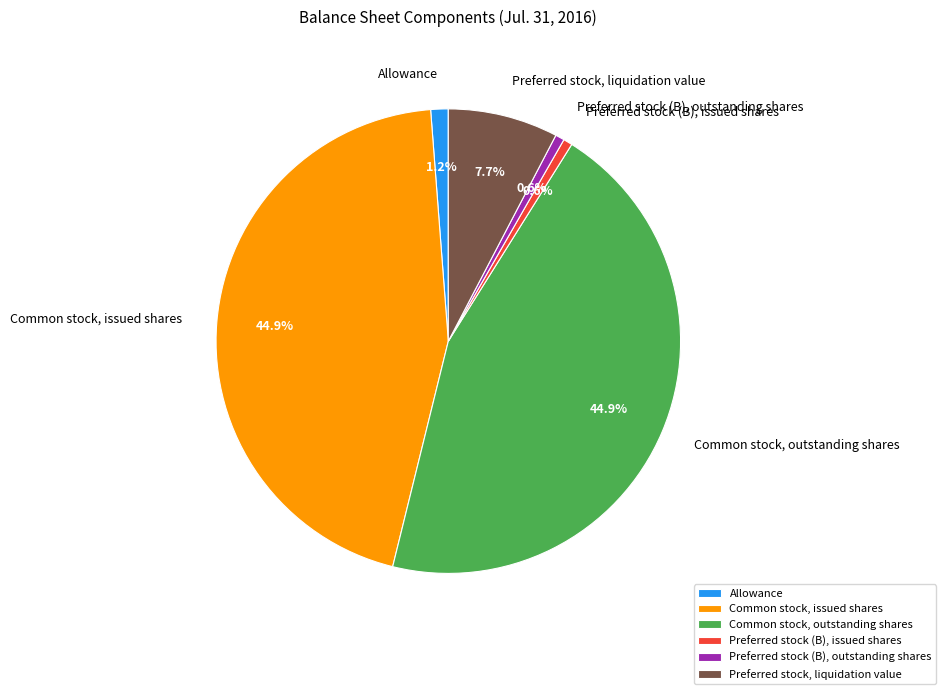

To the nearest percent, what percentage of the pie is Preferred stock (B), outstanding shares?

1%